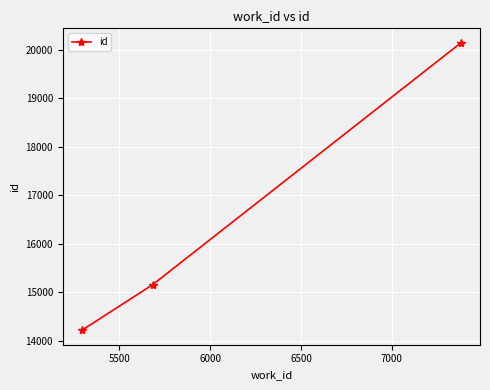

Reading right to left, list all the values displayed in this chart.

20142	15157	14218